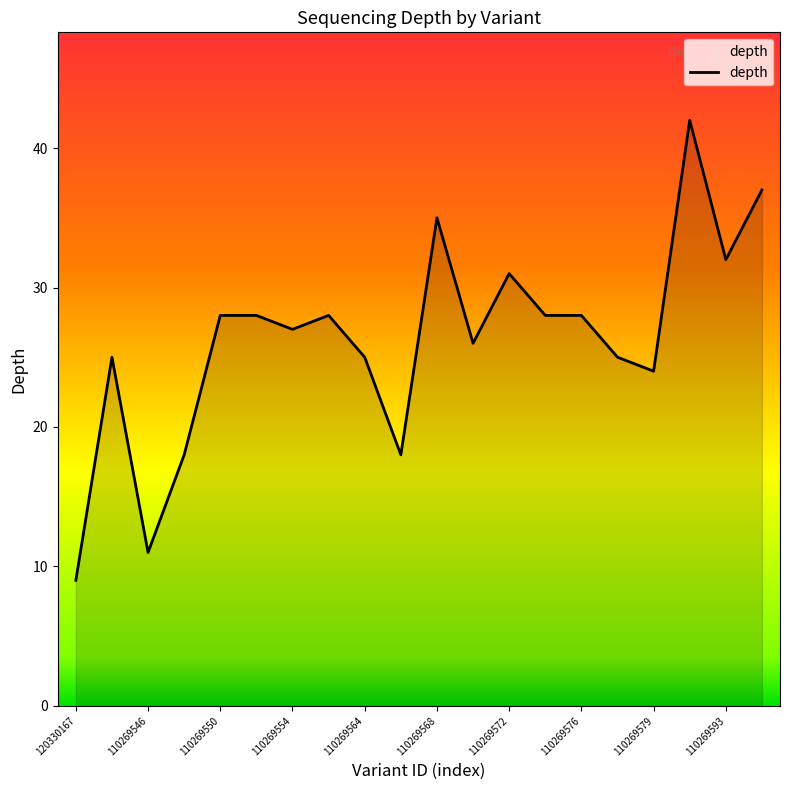

How many lines are shown in the chart?

1